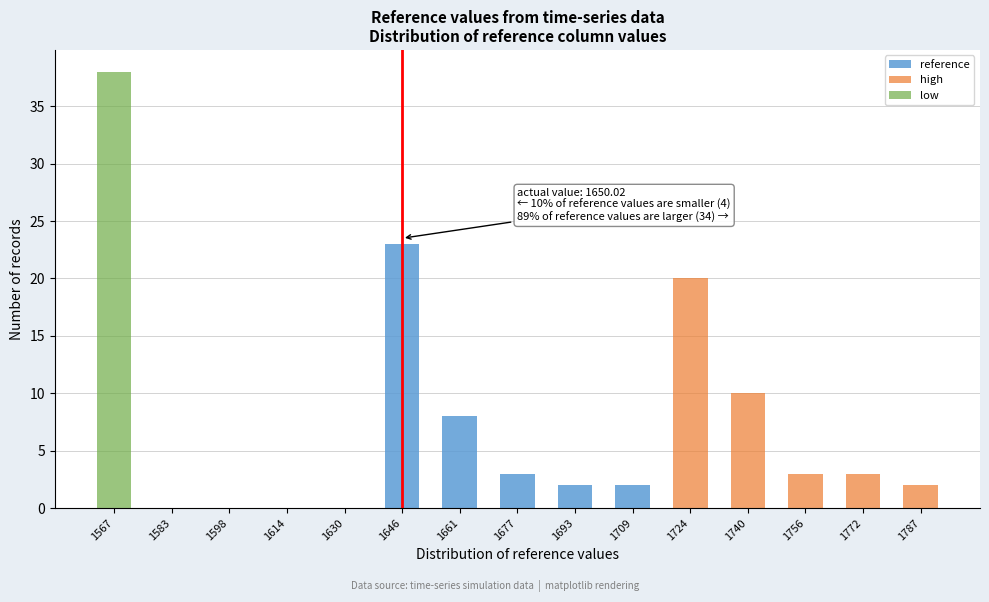

Where is reference nearest to the value 11?

1661